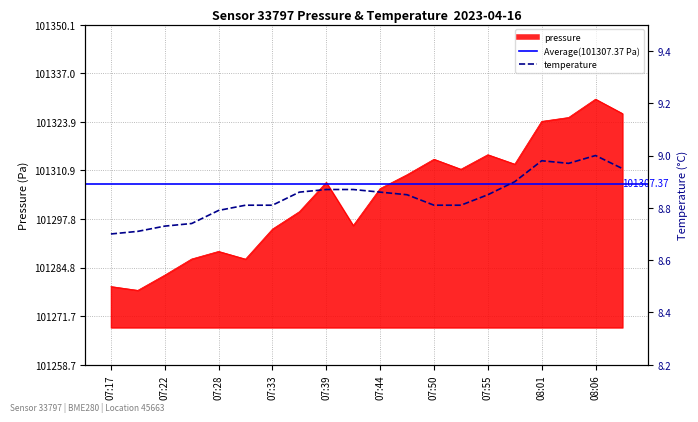

At which category does pressure reach its first local valley?

07:20